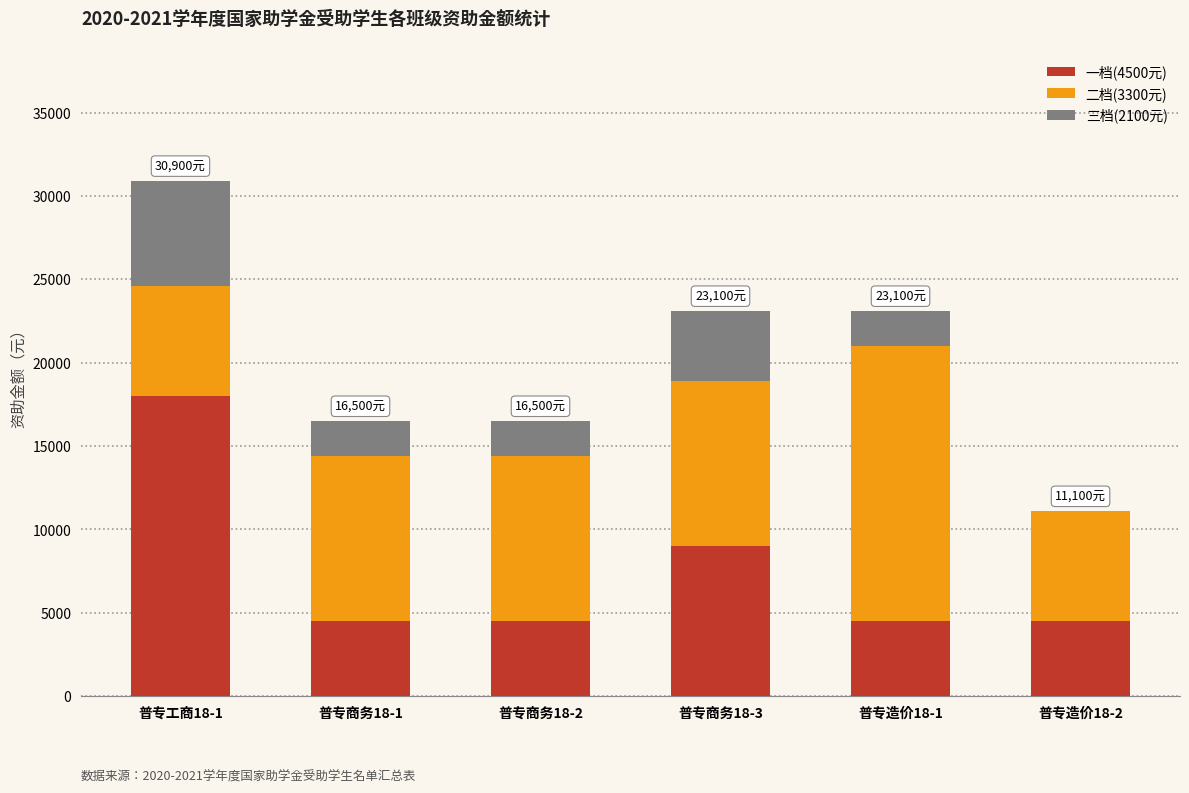

At which category is the sum across all series the highest?

普专工商18-1